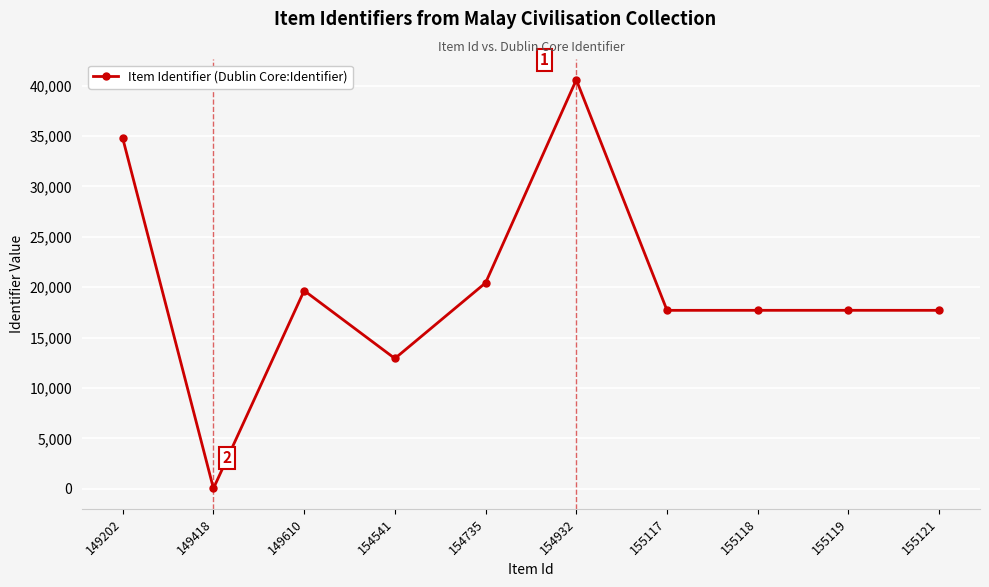

What is the value of the 9th point from the left?

17711